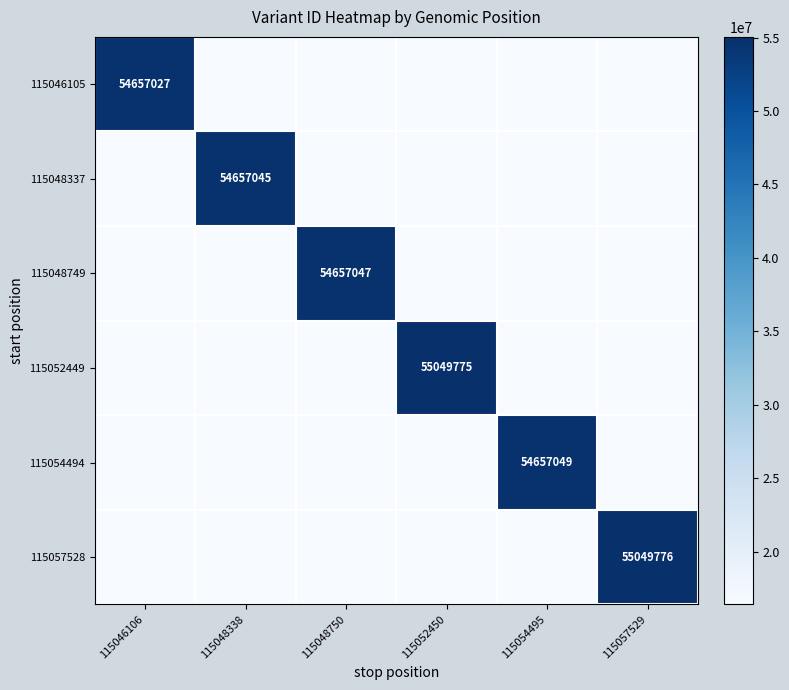

What is the difference between the maximum and minimum values in the 115048749 series?

38259938.9